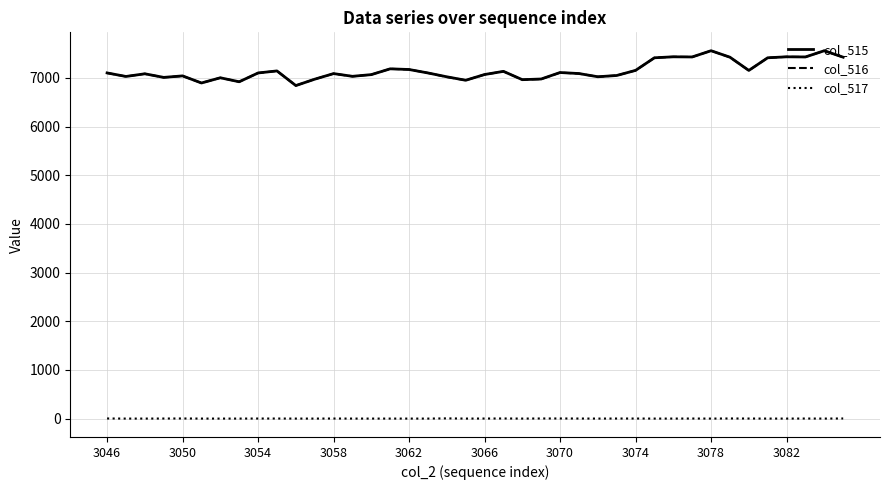

What is the highest value of the col_515 series?

7560